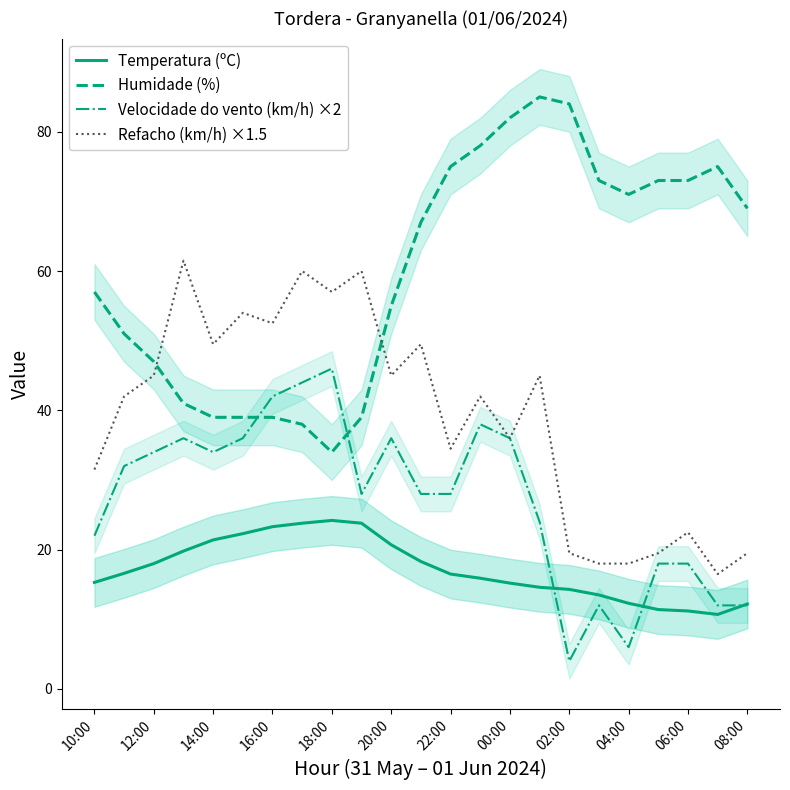

True or false: Humidade (%) and Temperatura (ºC) cross at least once.

False